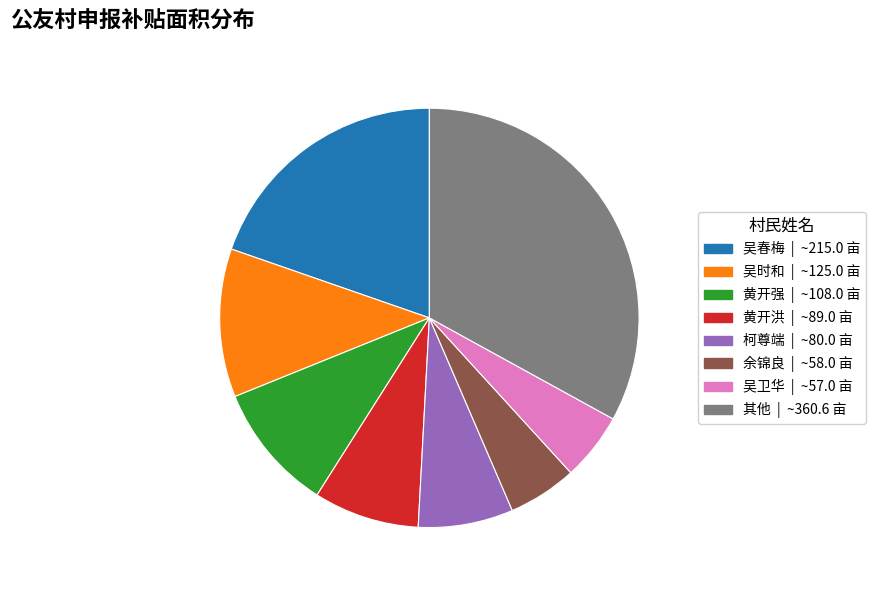

How many slices are in this pie chart?

8